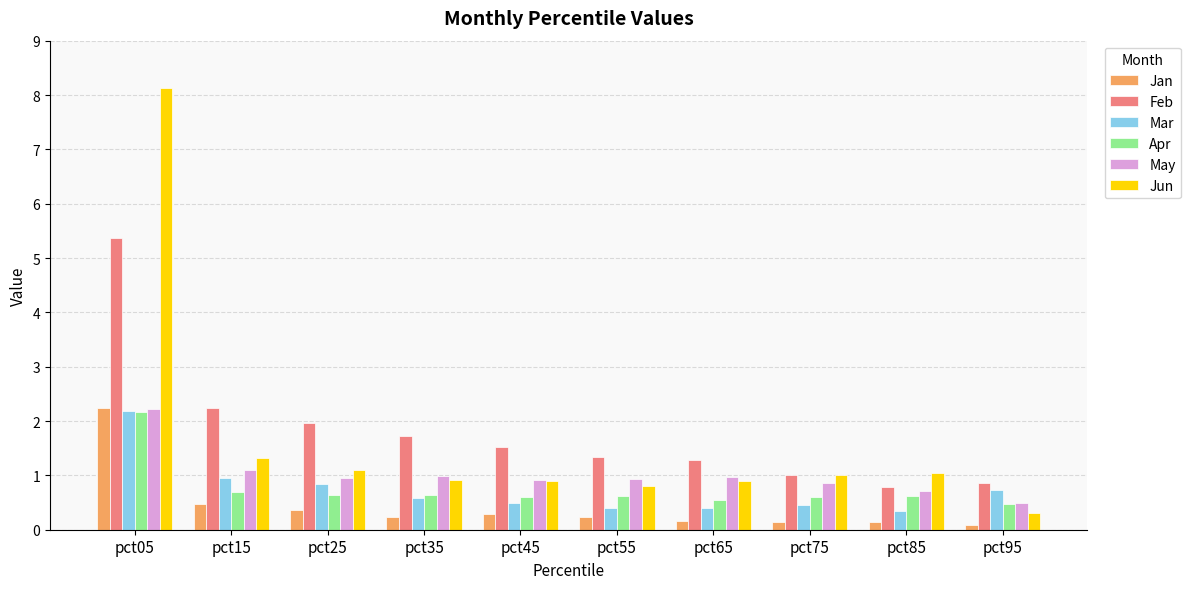

What is the difference between the maximum and minimum values in the Jun series?

7.8